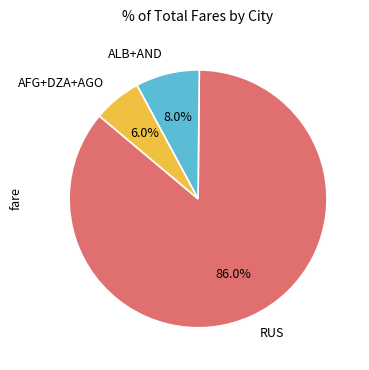

The RUS slice represents 74% of the pie. True or false?

False